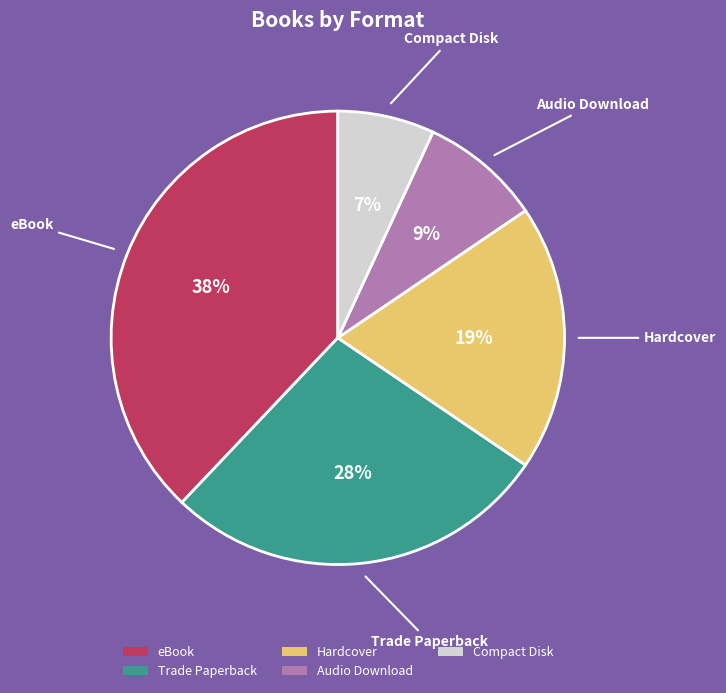

To the nearest percent, what is the combined percentage of Audio Download and Compact Disk?

16%